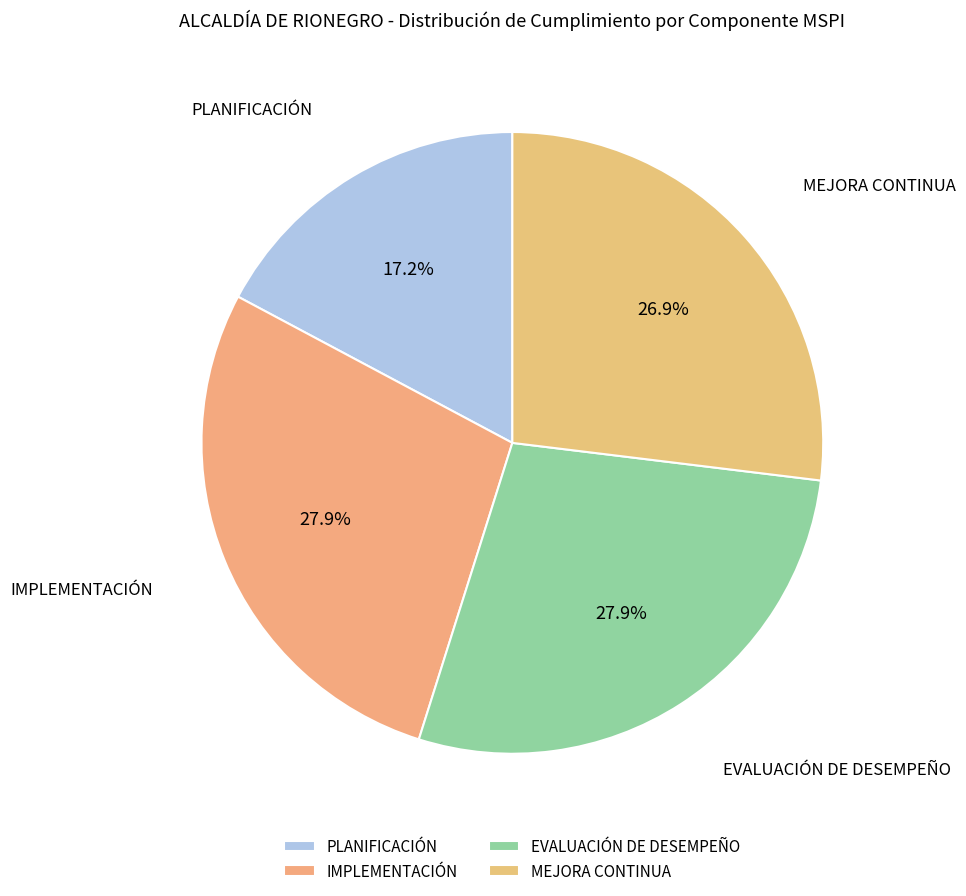

Does PLANIFICACIÓN represent more than half of the total?

No